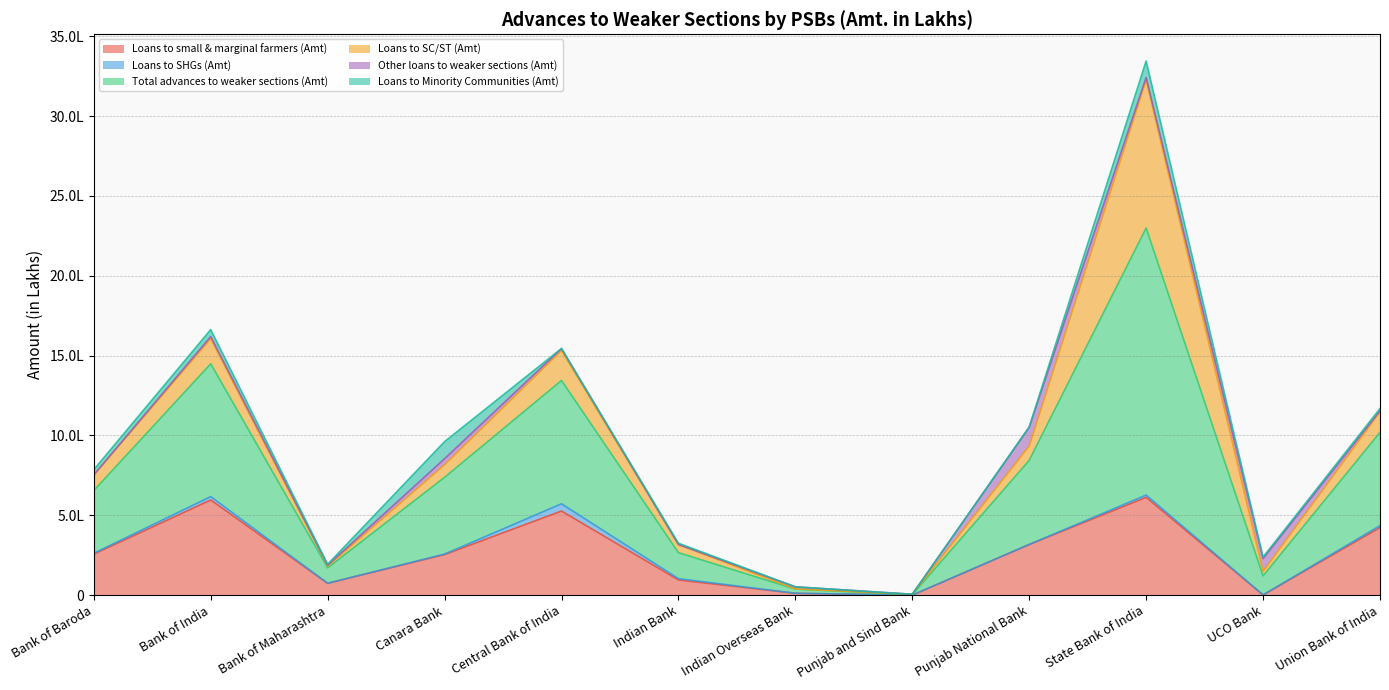

List the labels in order of Loans to SC/ST (Amt) value, smallest first.

Indian Overseas Bank, Punjab and Sind Bank, Bank of Maharashtra, UCO Bank, Indian Bank, Canara Bank, Punjab National Bank, Bank of Baroda, Union Bank of India, Bank of India, Central Bank of India, State Bank of India